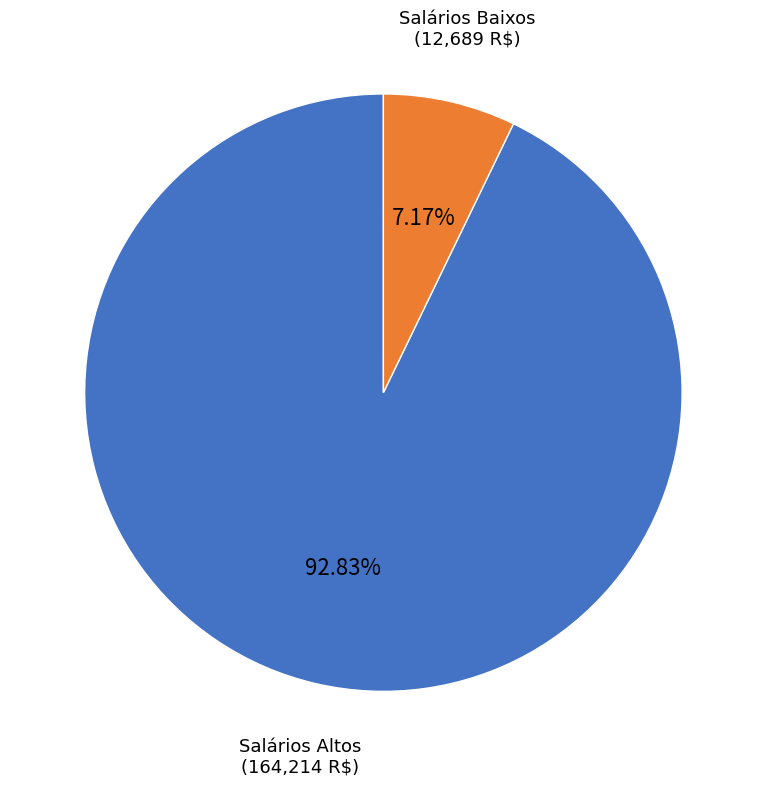

Count the number of slices in the pie.

2